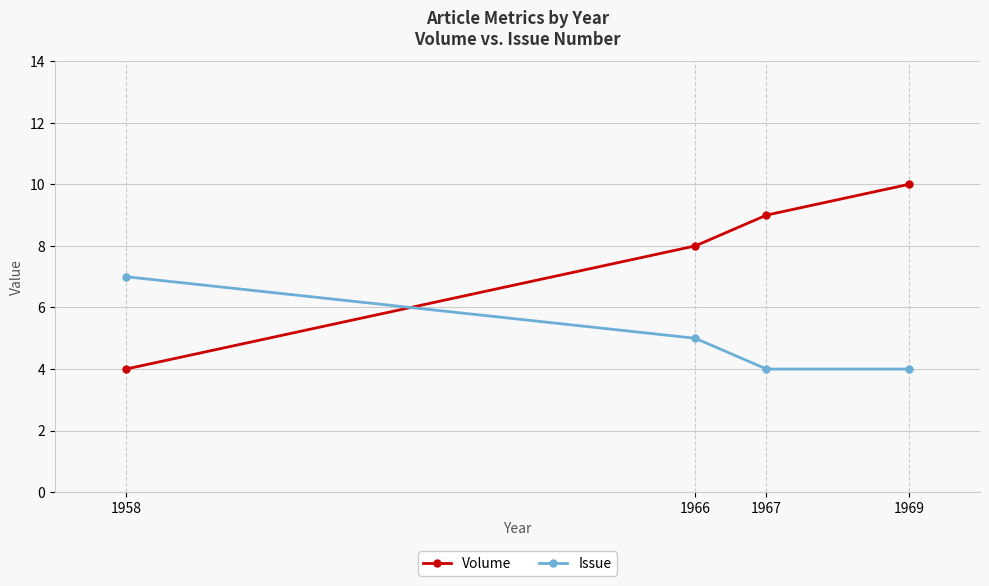

Is it true that Volume equals 9 at 1967?

True